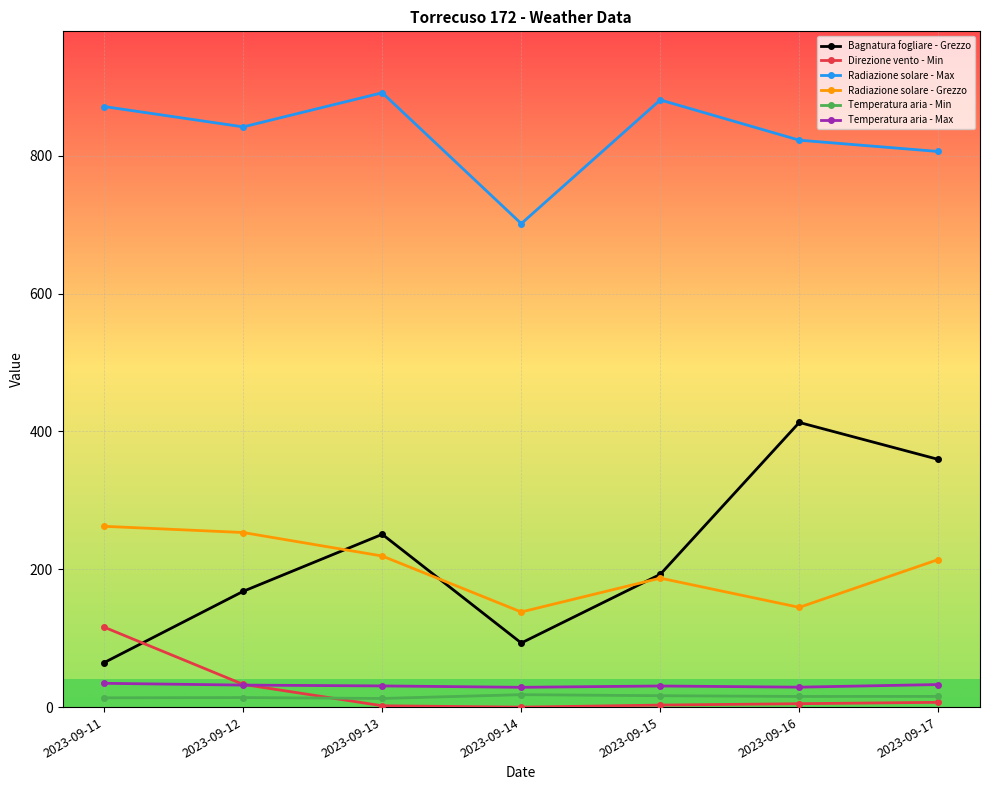

How many data points in Bagnatura fogliare - Grezzo are above 192?

4